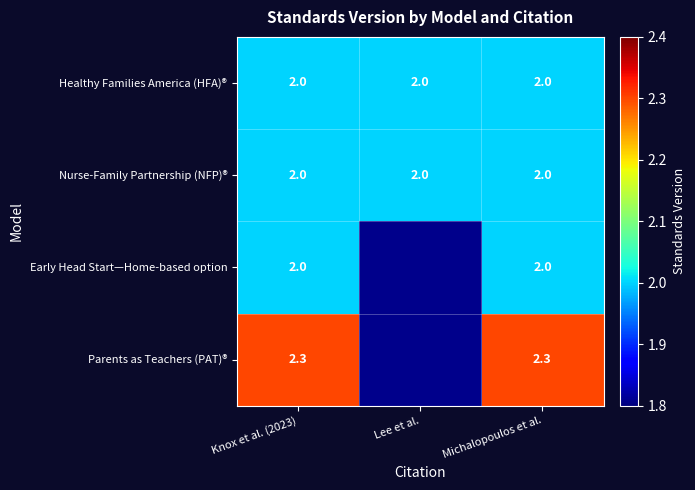

What is the sum of the Healthy Families America (HFA)® values at Lee et al. and Knox et al. (2023)?

4.0